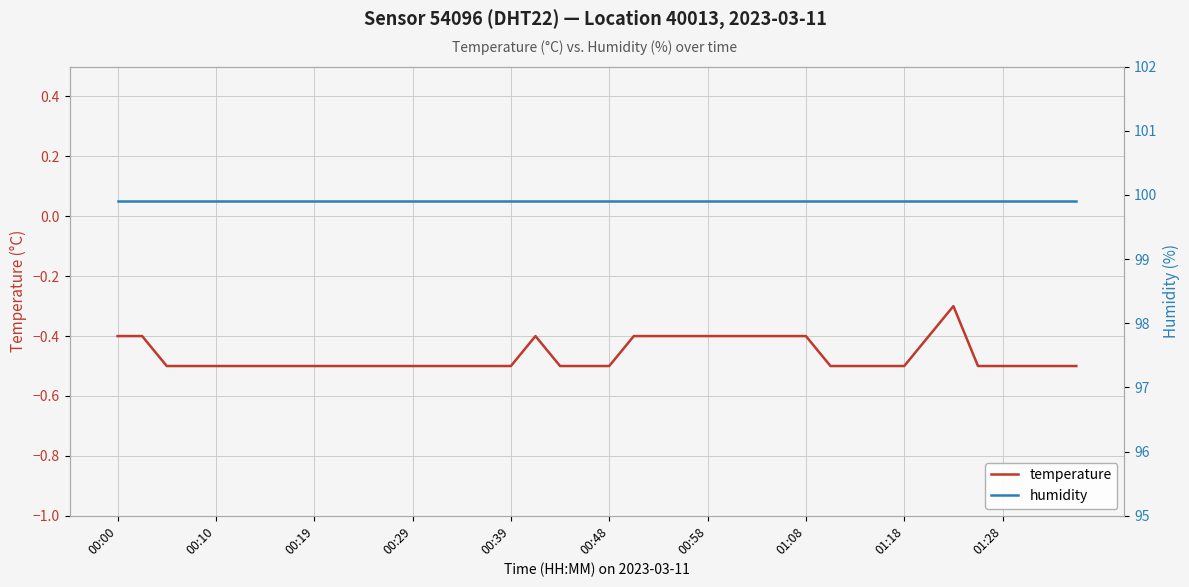

What is the approximate value of humidity at 14?

99.9